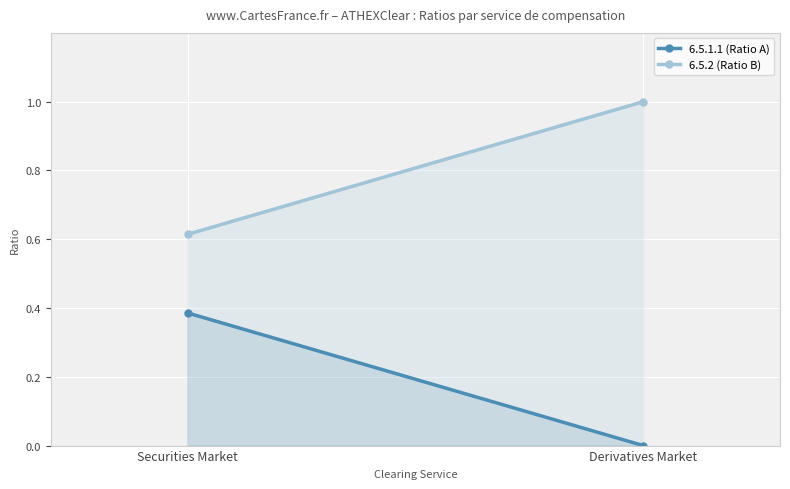

Reading right to left, extract all data points from this chart.

6.5.1.1 (Ratio A): 0.0	0.4
6.5.2 (Ratio B): 1.0	0.6